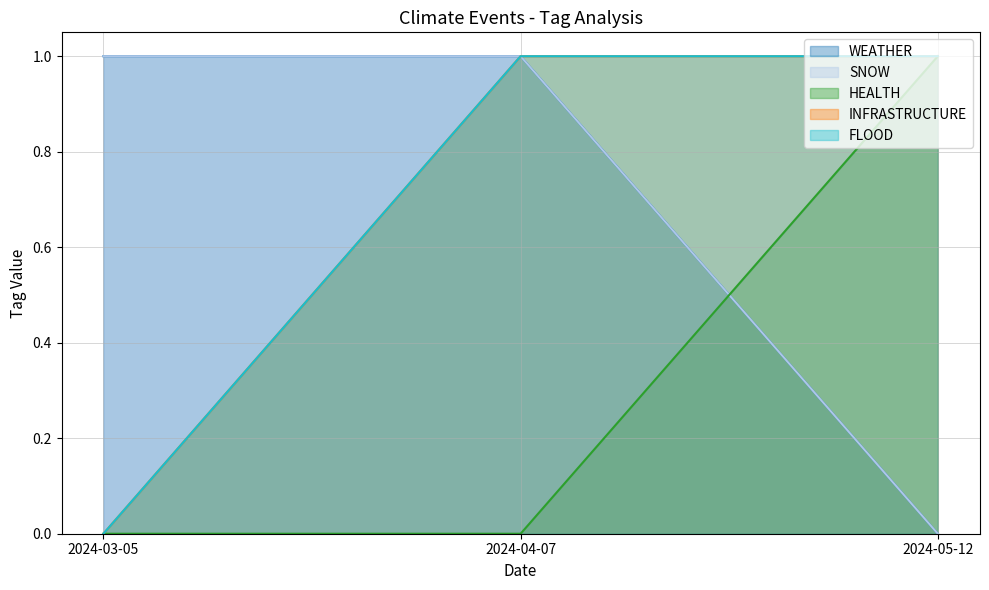

How many lines are shown in the chart?

5